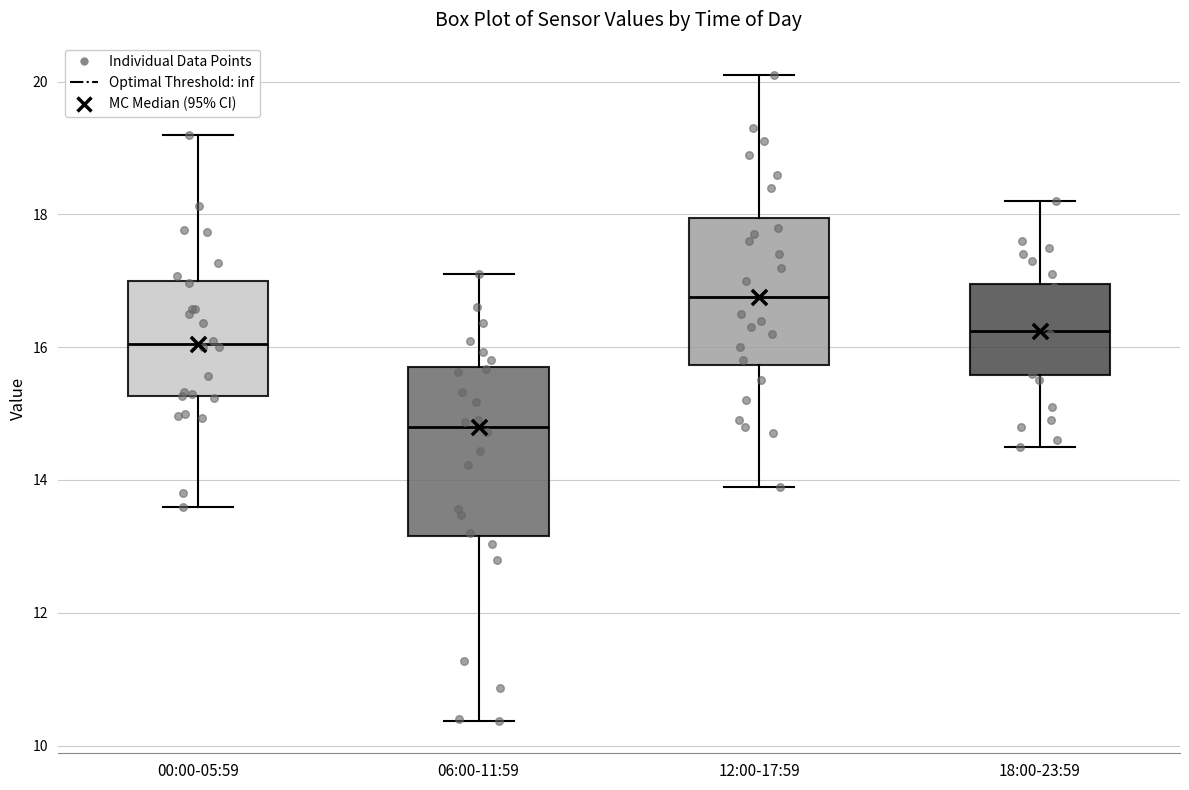

Reading left to right, transcribe this box plot: for each box, give where its median line is, the range the box spans, and where its two whiskers end, as read against the y-axis. The values are not printed on the chart, so give them approximately, as read against the axis.

00:00-05:59: median 16.0, box 15.2 to 17.0, whiskers 13.6 to 19.2
06:00-11:59: median 14.8, box 13.2 to 15.8, whiskers 10.4 to 17.2
12:00-17:59: median 16.8, box 15.8 to 18.0, whiskers 14.0 to 20.2
18:00-23:59: median 16.2, box 15.6 to 17.0, whiskers 14.6 to 18.2